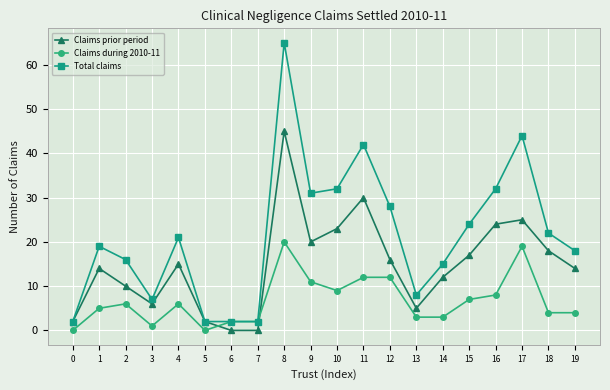

Where is the first local minimum for Total claims?

3